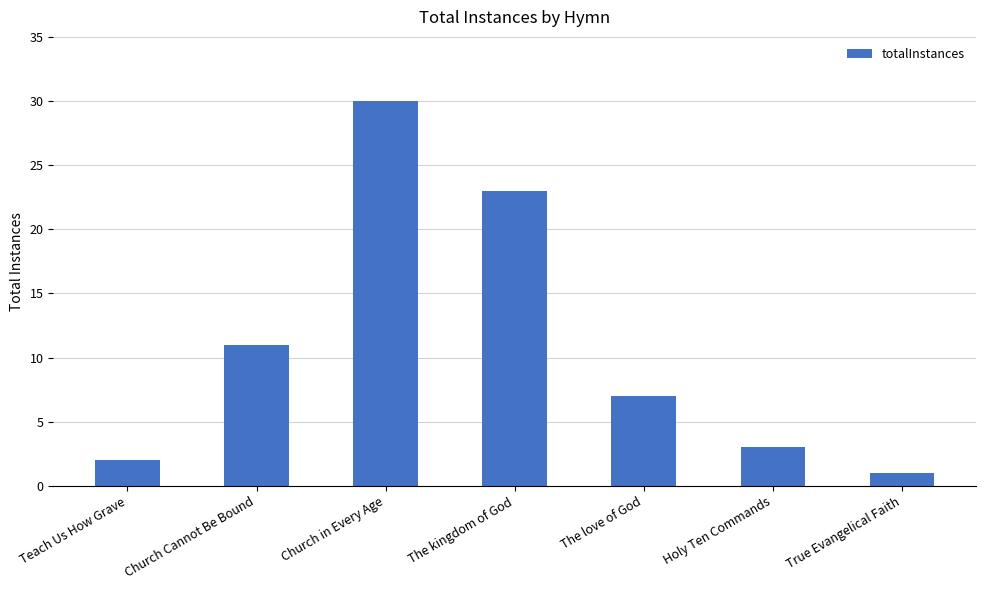

Reading left to right, extract all data points from this chart.

Teach Us How Grave=2	Church Cannot Be Bound=11	Church in Every Age=30	The kingdom of God=23	The love of God=7	Holy Ten Commands=3	True Evangelical Faith=1